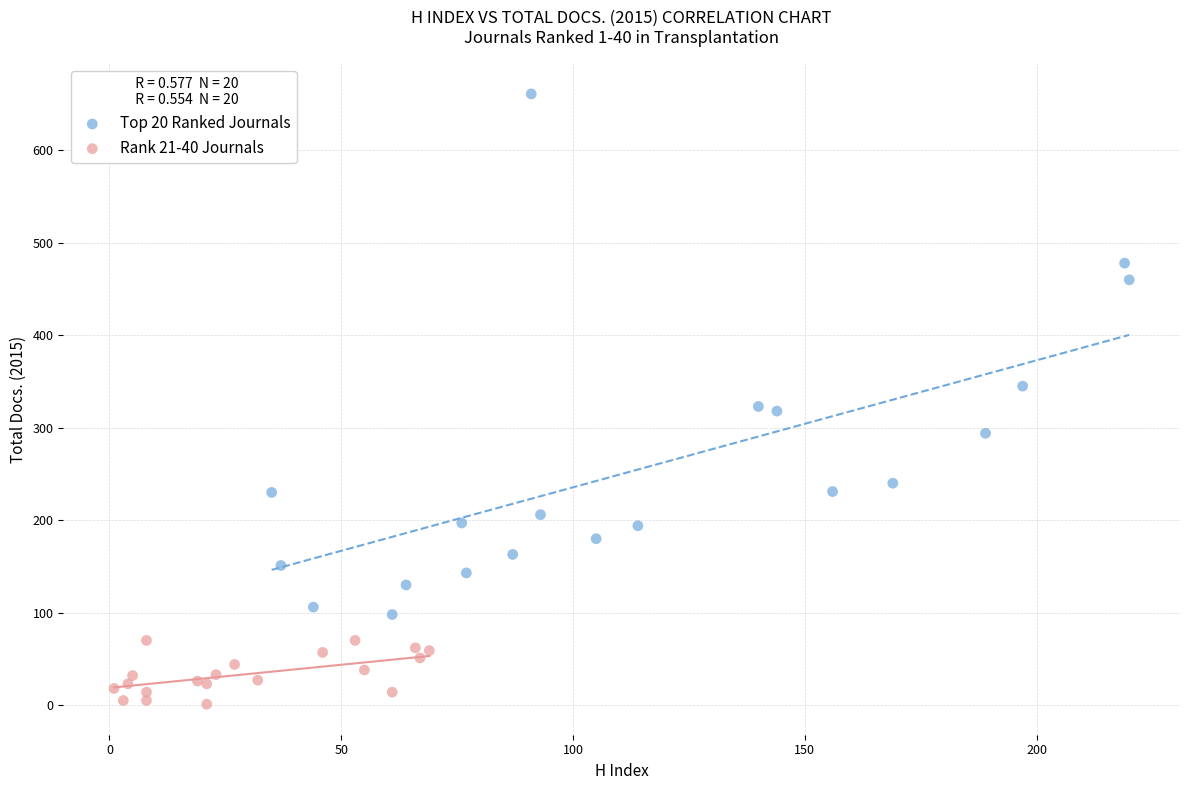

What are all the series names shown in the legend?

Top 20 Ranked Journals, Rank 21-40 Journals